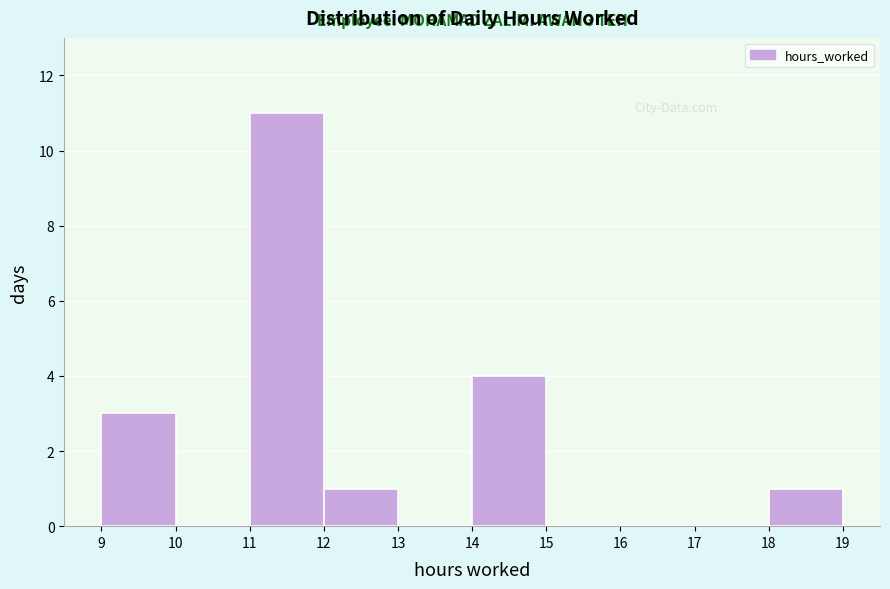

Reading left to right, transcribe this chart: for each bar, give the range it covers on the x-axis and its height. The values are not printed on the chart, so give them approximately, as read against the axis.

9 to 10: 3
10 to 11: 0
11 to 12: 11
12 to 13: 1
13 to 14: 0
14 to 15: 4
15 to 16: 0
16 to 17: 0
17 to 18: 0
18 to 19: 1